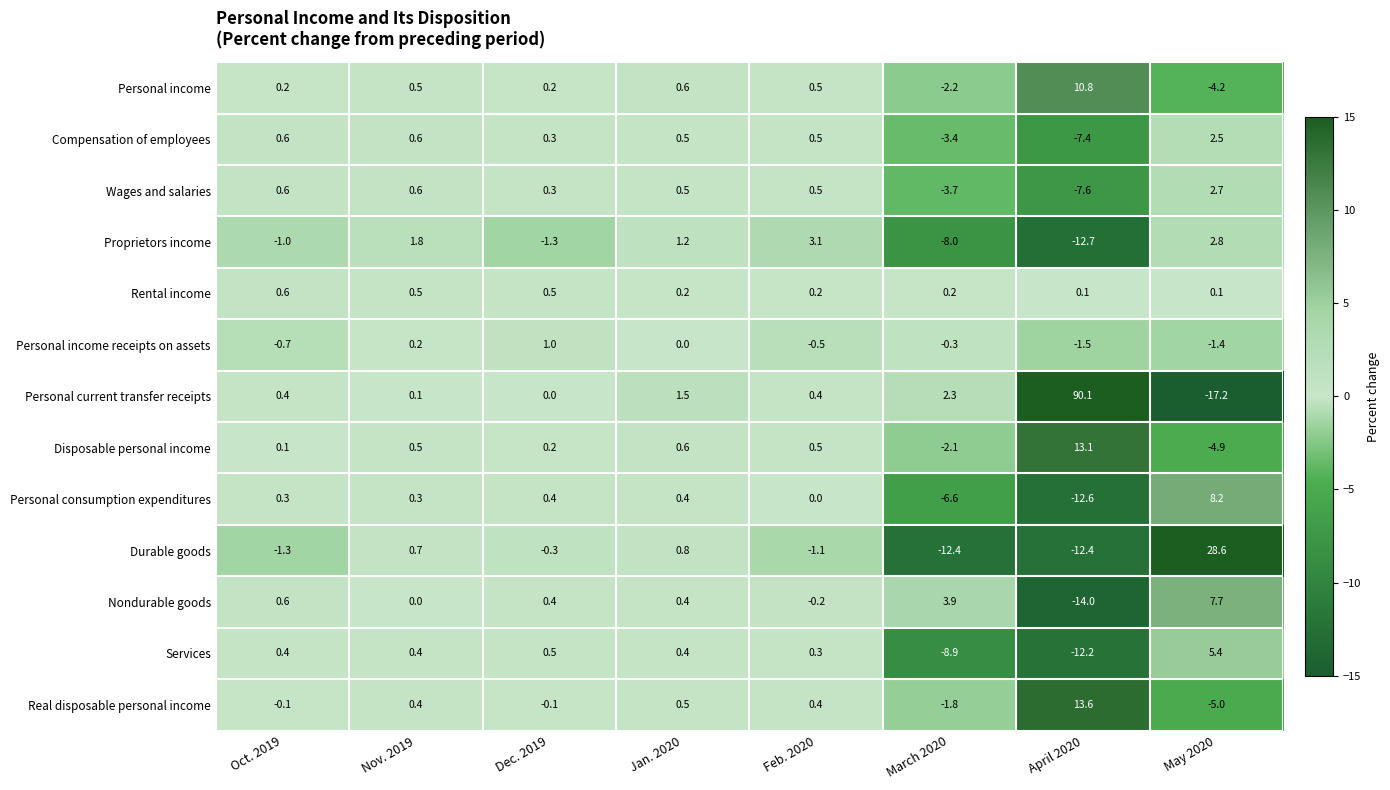

Rank the categories by Proprietors income value from lowest to highest.

April 2020, March 2020, Dec. 2019, Oct. 2019, Jan. 2020, Nov. 2019, May 2020, Feb. 2020